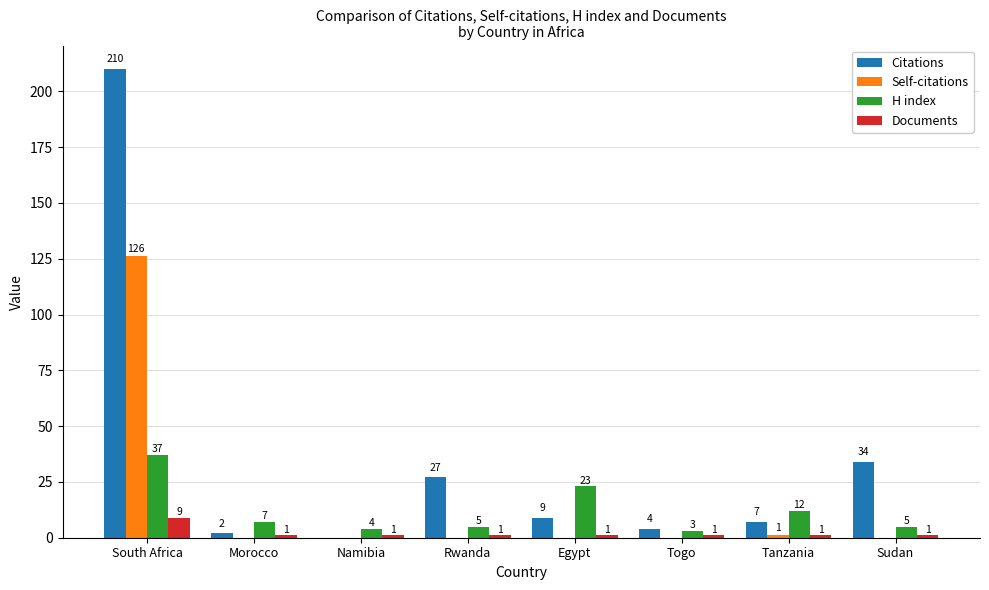

Is the value of Self-citations at Sudan greater than the value of Documents at Rwanda?

No